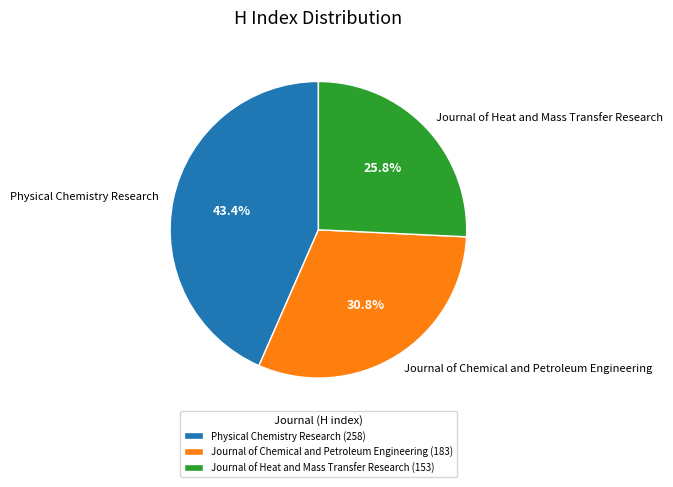

To the nearest percent, what is the difference between the Physical Chemistry Research and Journal of Chemical and Petroleum Engineering slice percentages?

13%